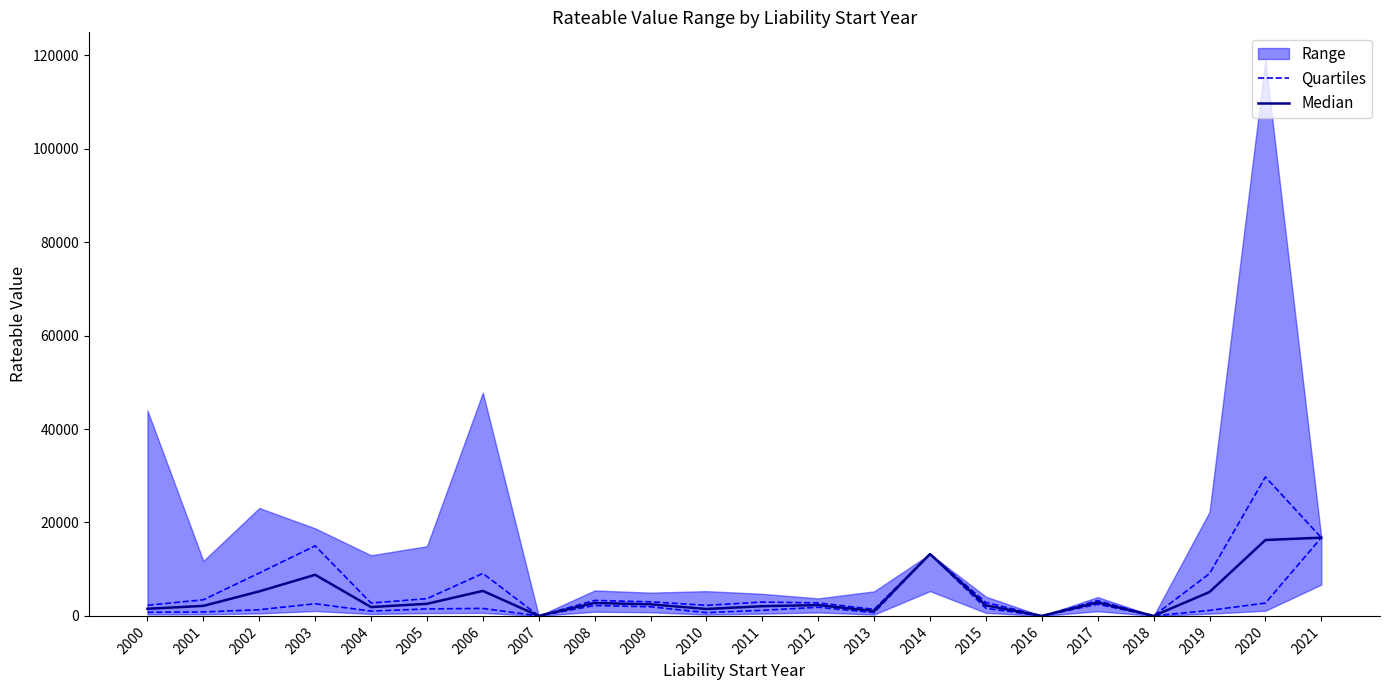

At 2001, list the series in order from largest to smallest.

Median, Quartiles